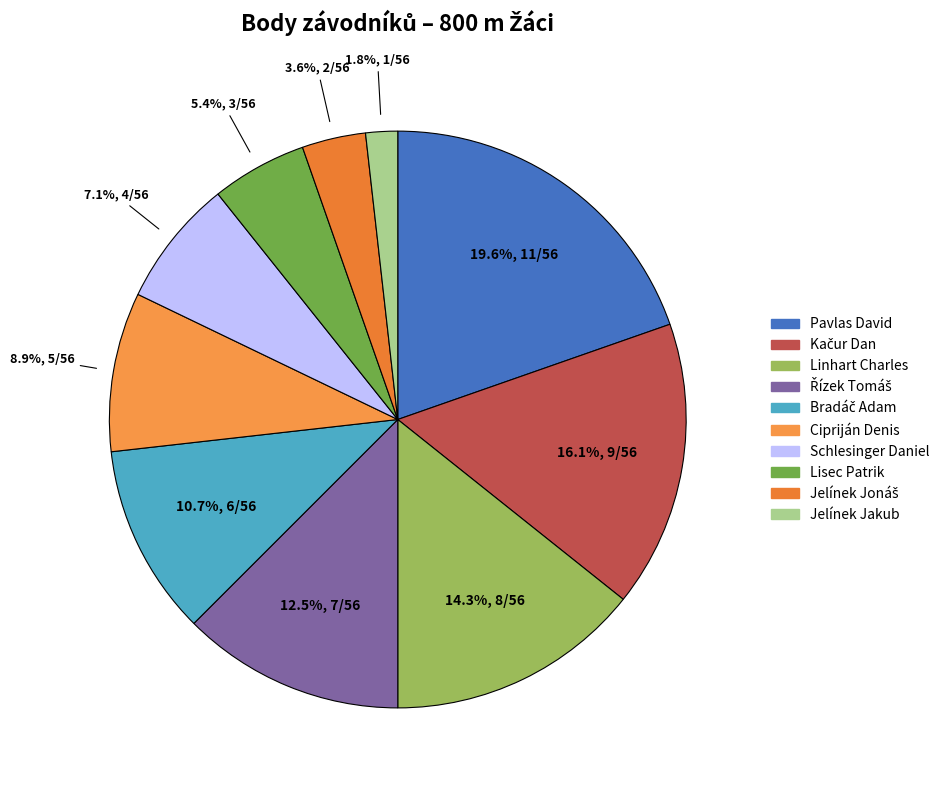

What is the change in value from Lisec Patrik to Jelínek Jonáš?

-1